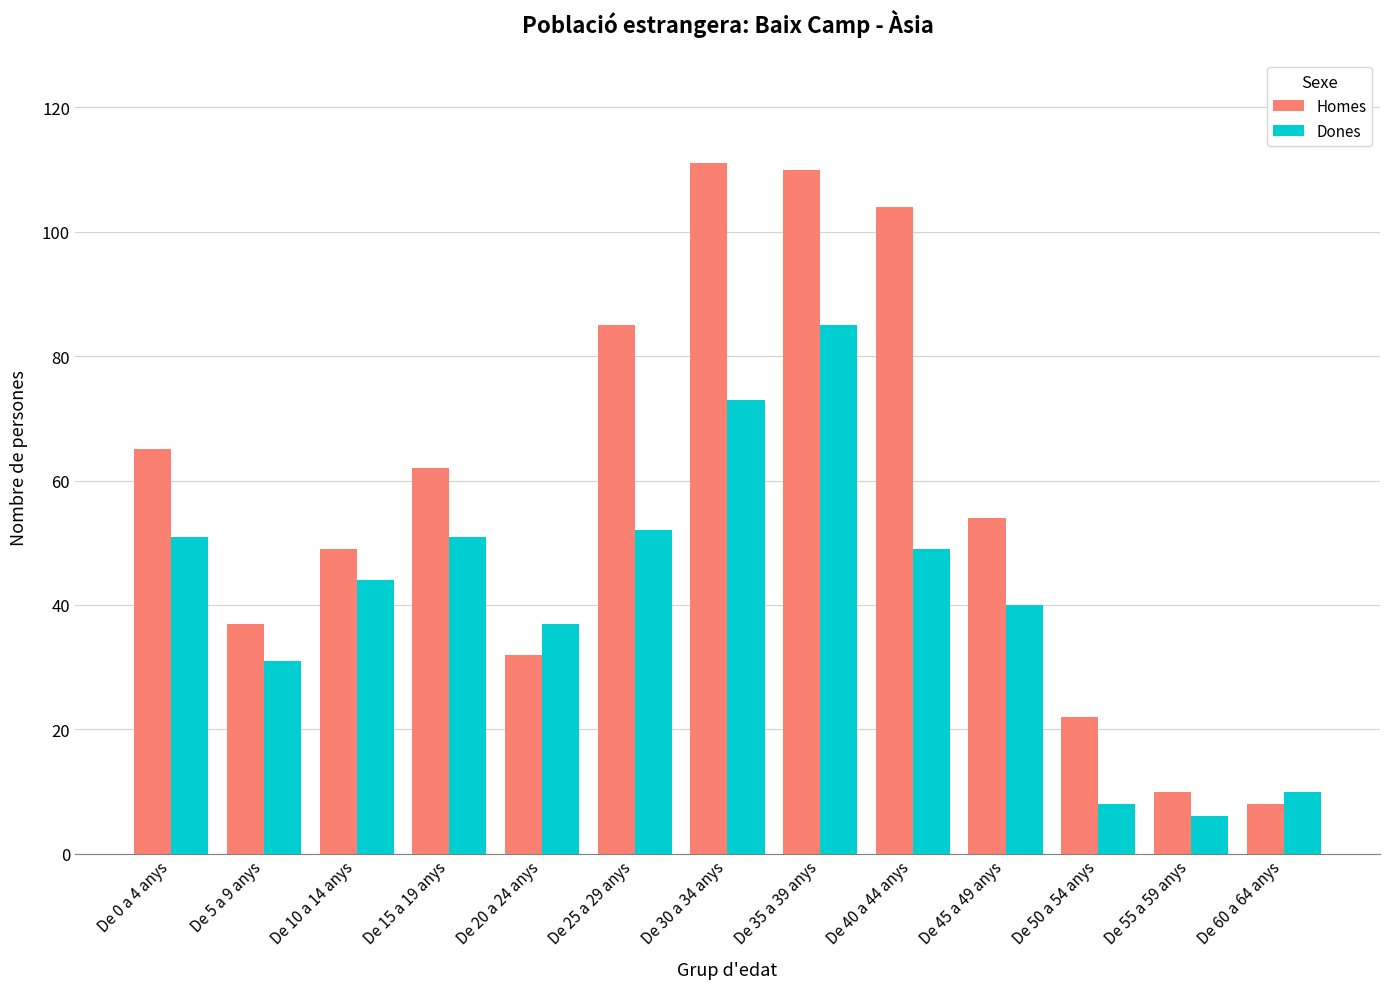

Are the bars horizontal?

No